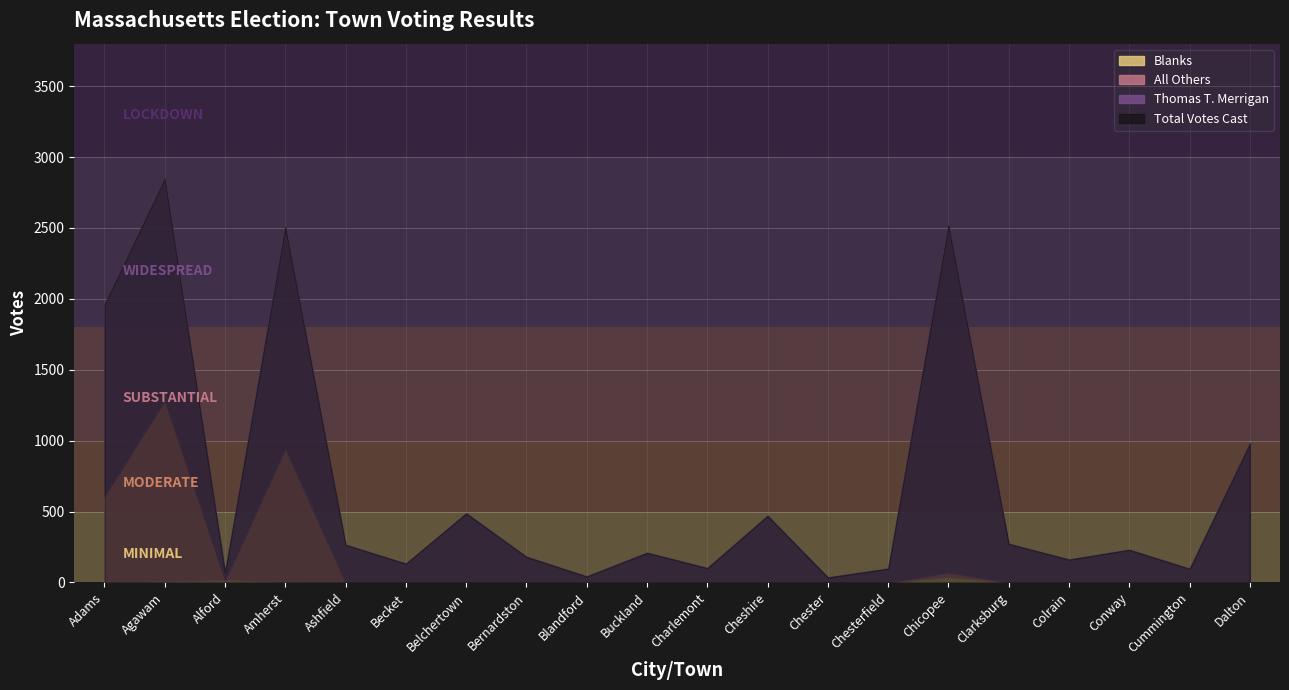

Where is the first local maximum for All Others?

Agawam